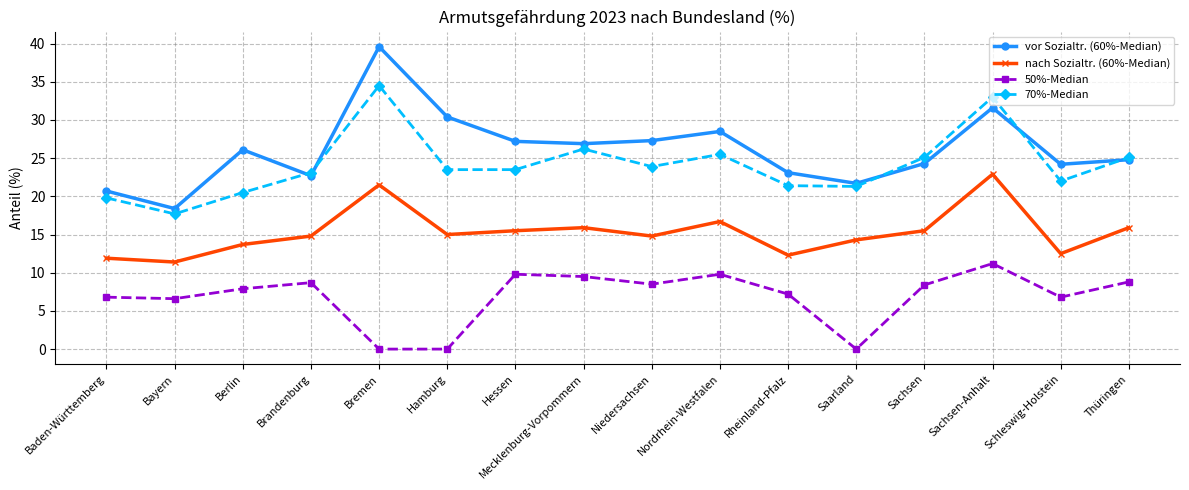

True or false: 70%-Median and 50%-Median intersect in this chart.

False